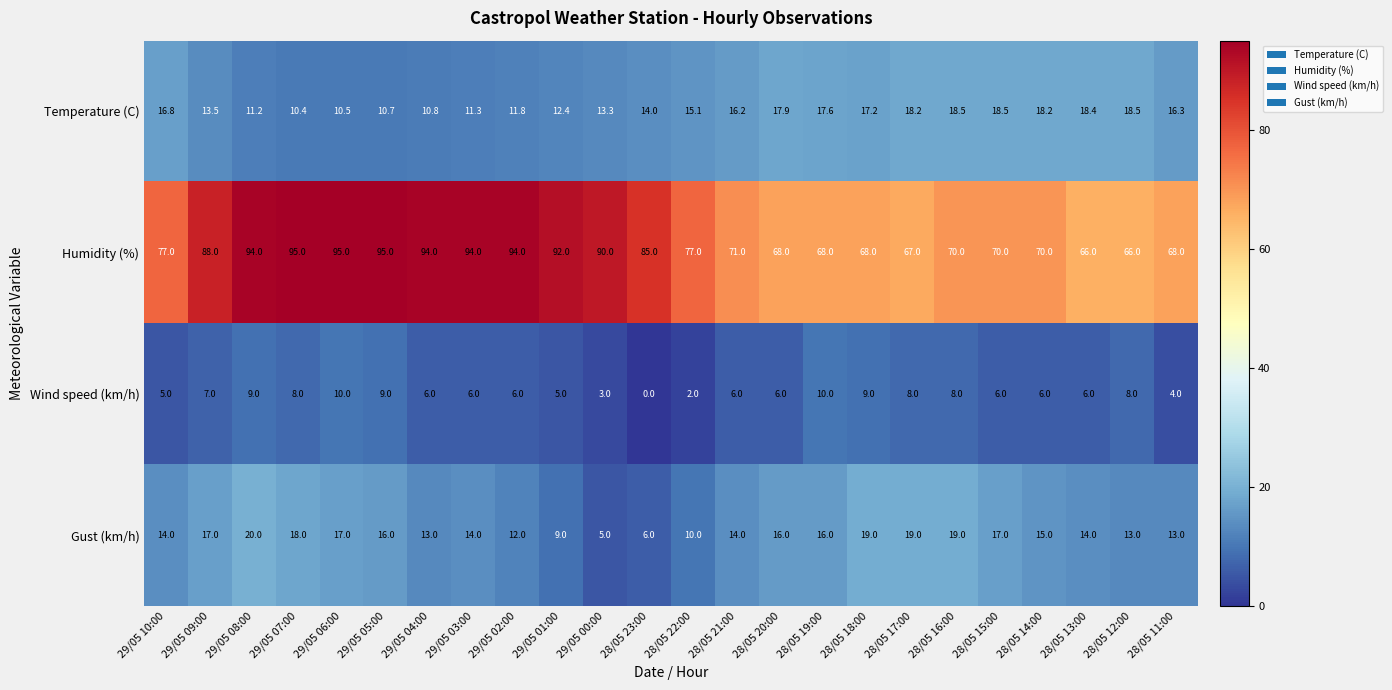

How many categories are shown in the chart?

24